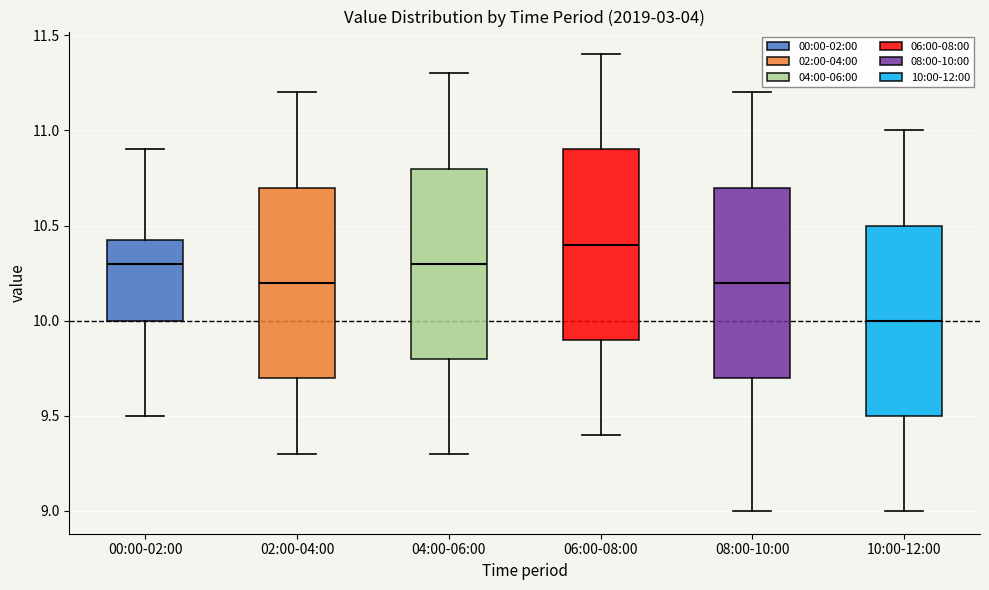

Reading left to right, transcribe this box plot: for each box, give where its median line is, the range the box spans, and where its two whiskers end, as read against the y-axis. The values are not printed on the chart, so give them approximately, as read against the axis.

00:00-02:00: median 10.30, box 10.00 to 10.45, whiskers 9.50 to 10.90
02:00-04:00: median 10.20, box 9.70 to 10.70, whiskers 9.30 to 11.20
04:00-06:00: median 10.30, box 9.80 to 10.80, whiskers 9.30 to 11.30
06:00-08:00: median 10.40, box 9.90 to 10.90, whiskers 9.40 to 11.40
08:00-10:00: median 10.20, box 9.70 to 10.70, whiskers 9.00 to 11.20
10:00-12:00: median 10.00, box 9.50 to 10.50, whiskers 9.00 to 11.00